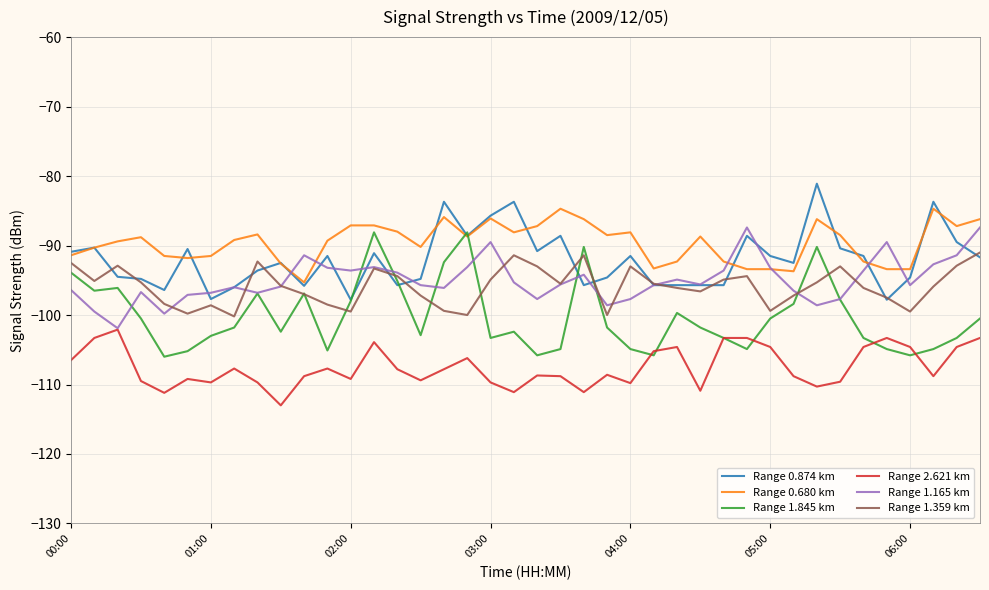

What is the highest value of the Range 1.845 km series?

-88.1